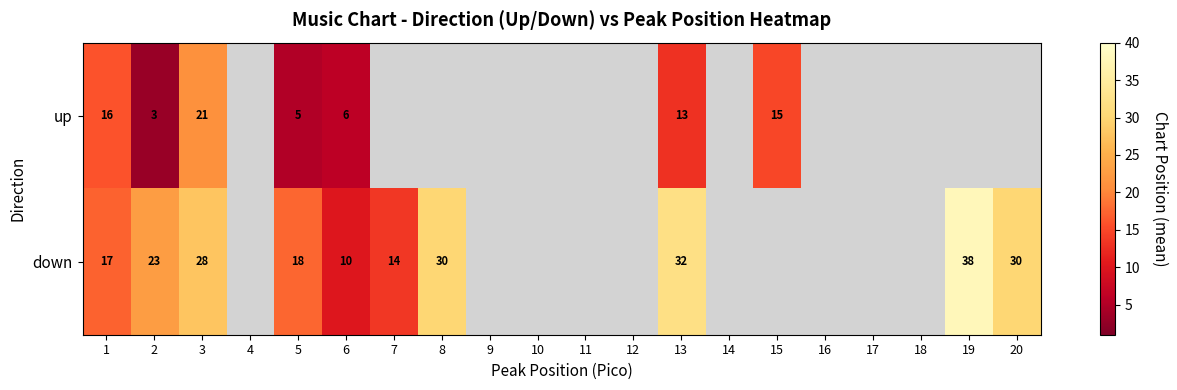

At 2, list the series in order from smallest to largest.

up, down